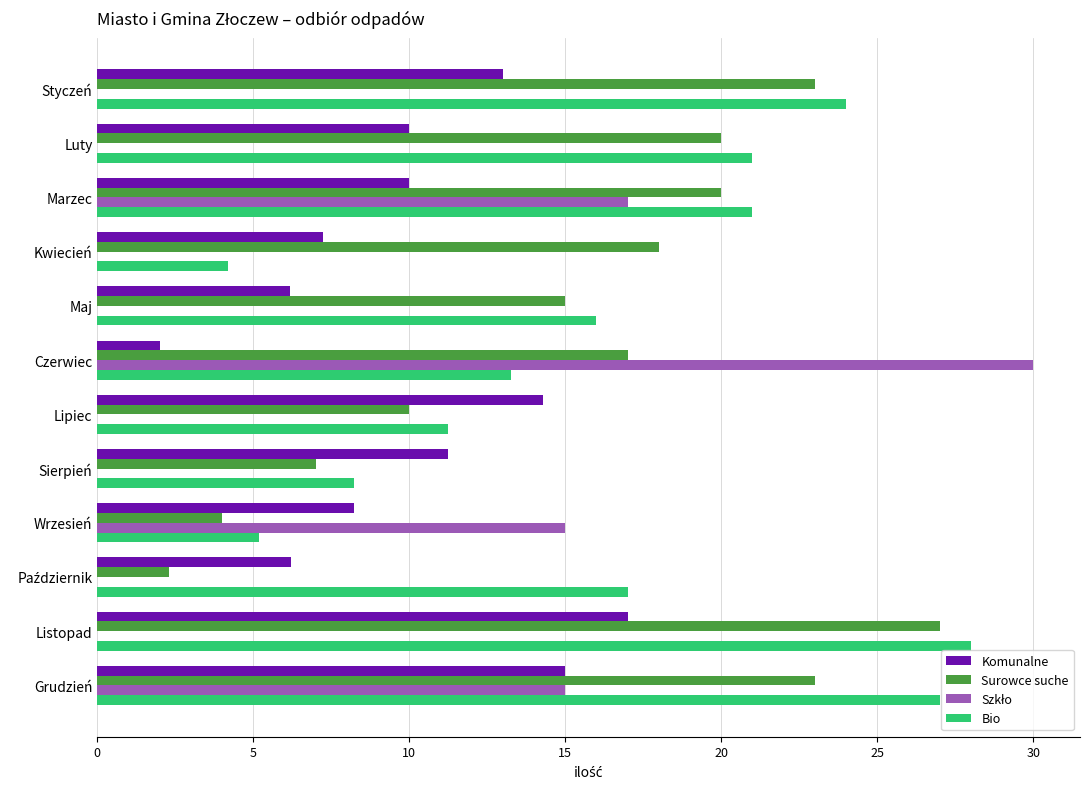

What is the total value across all series at Kwiecień?

29.4